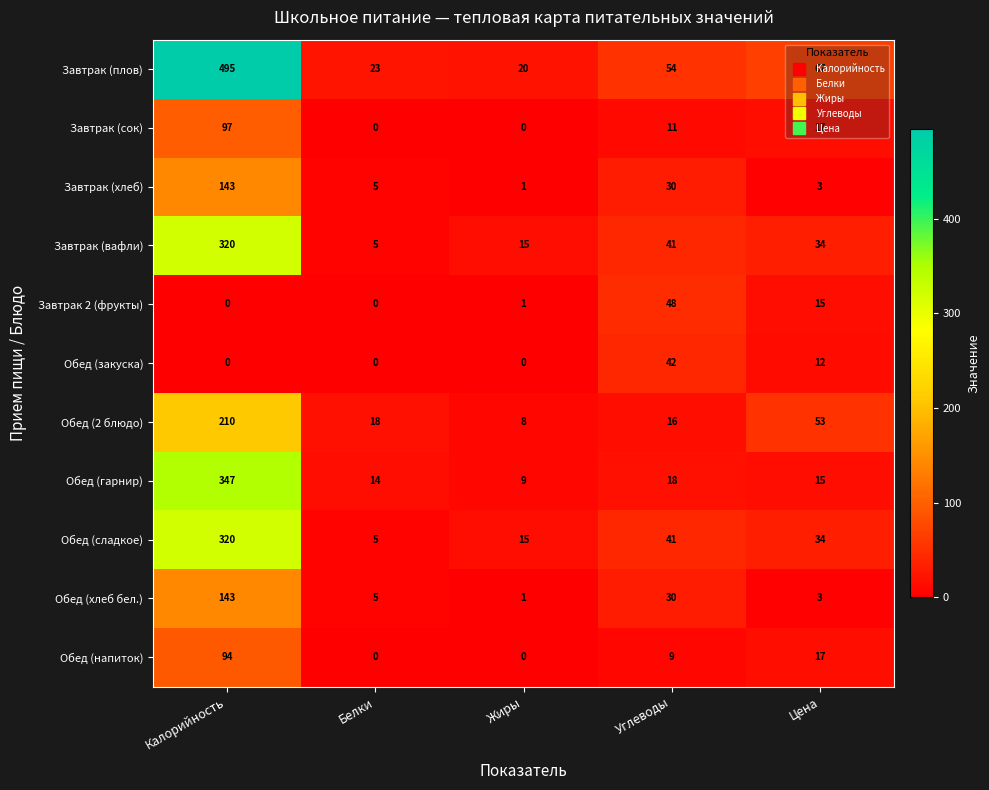

Which category has the highest value in the Завтрак (сок) series?

Калорийность